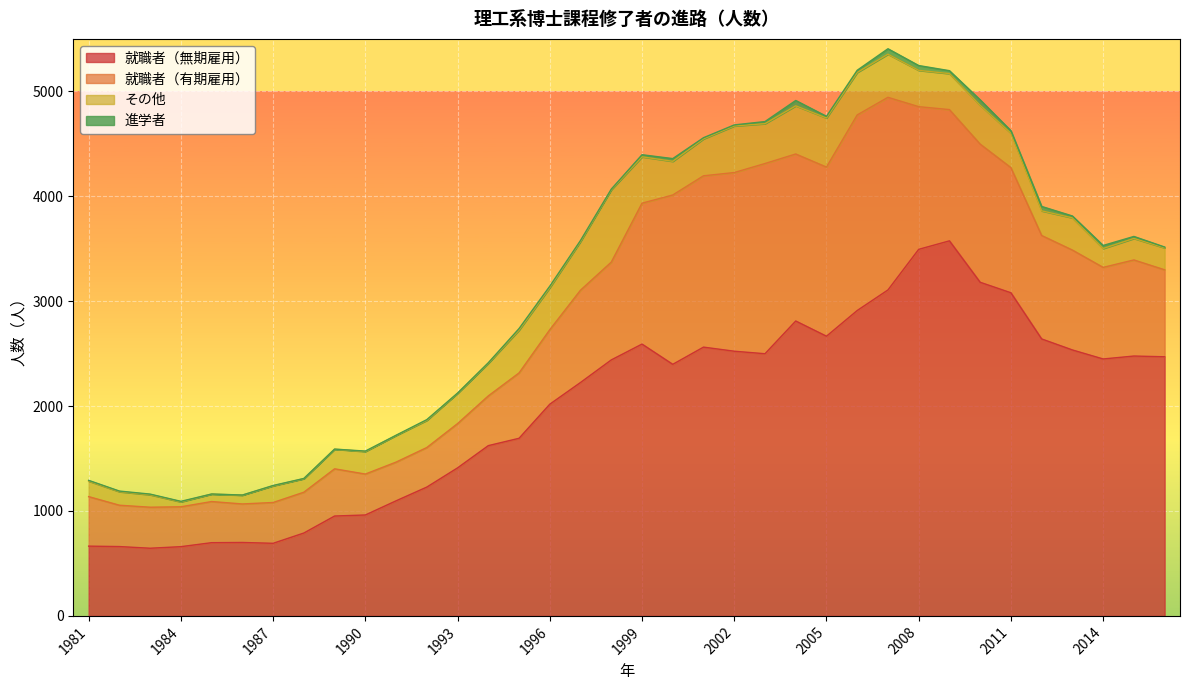

Where is the first local minimum for 就職者（有期雇用）?

1984